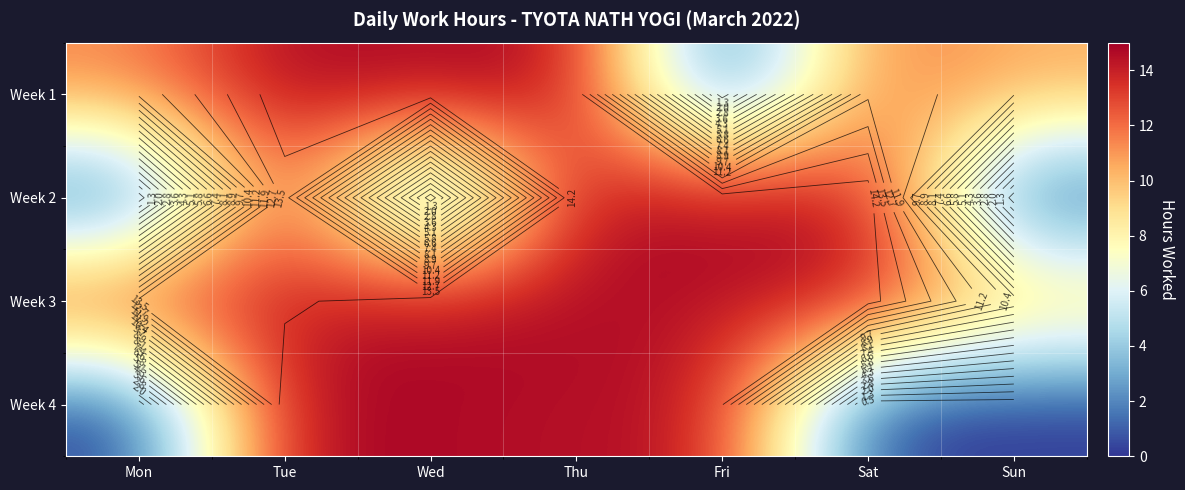

The value of Week 2 at Sat is 9.4. True or false?

False